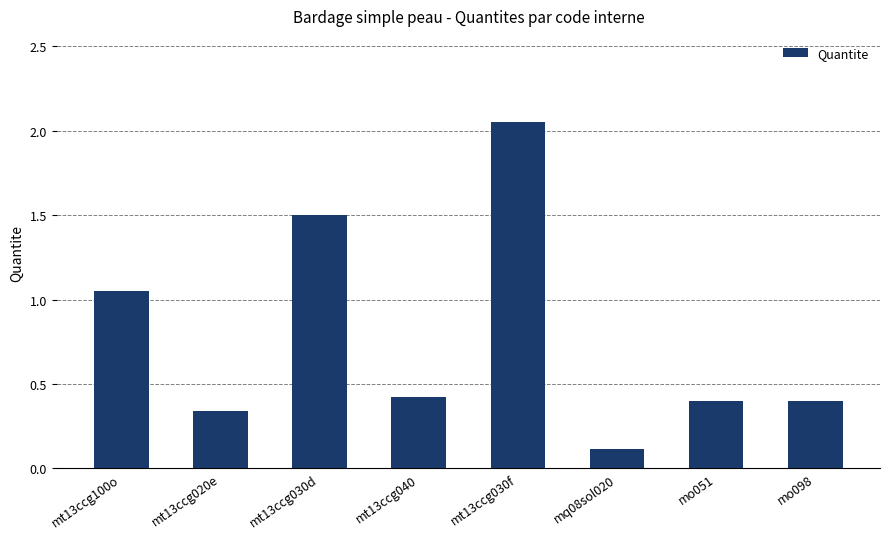

What is the label of the 5th bar from the right?

mt13ccg040